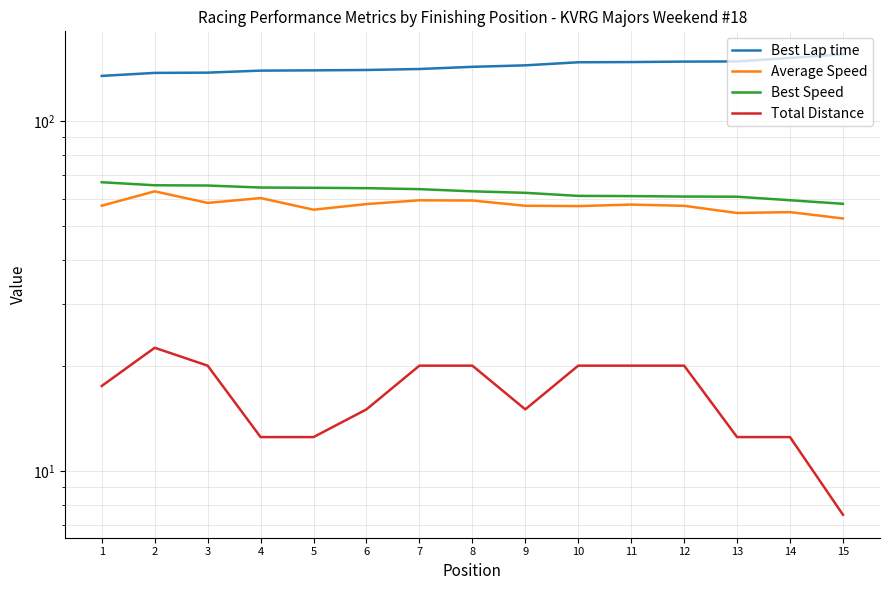

True or false: Average Speed and Total Distance intersect in this chart.

False